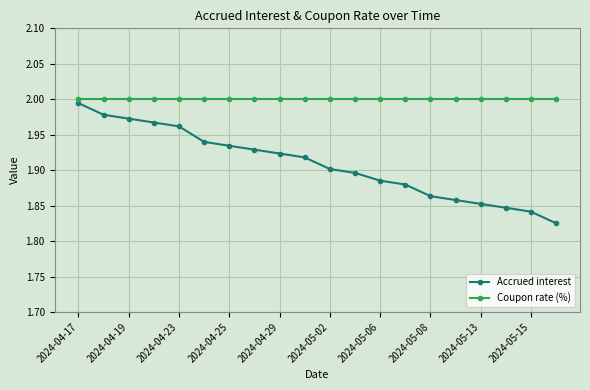

What is the difference between the second highest and second lowest values in the Accrued interest series?

0.1